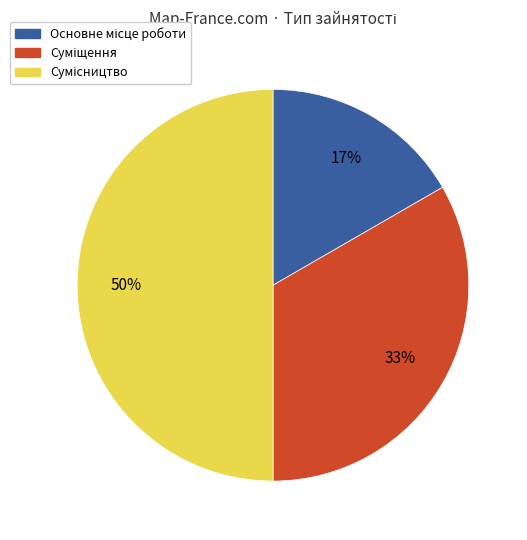

To the nearest percent, what is the average slice percentage?

33%